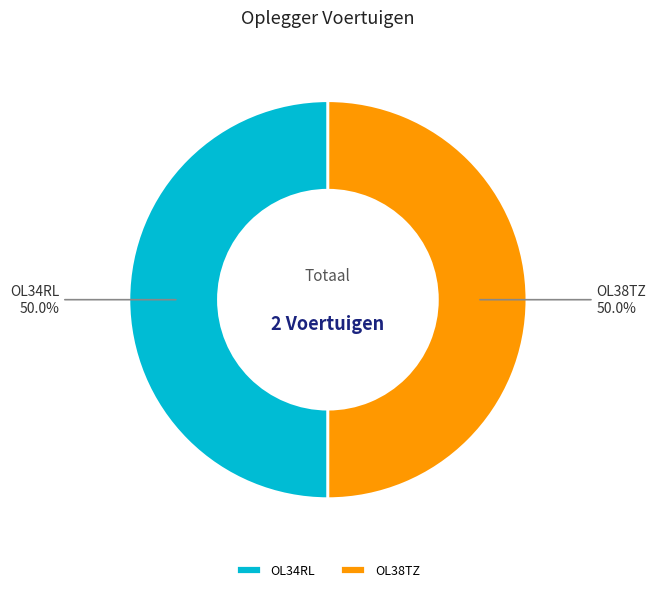

What percentage is NOT represented by OL38TZ?

50.0%